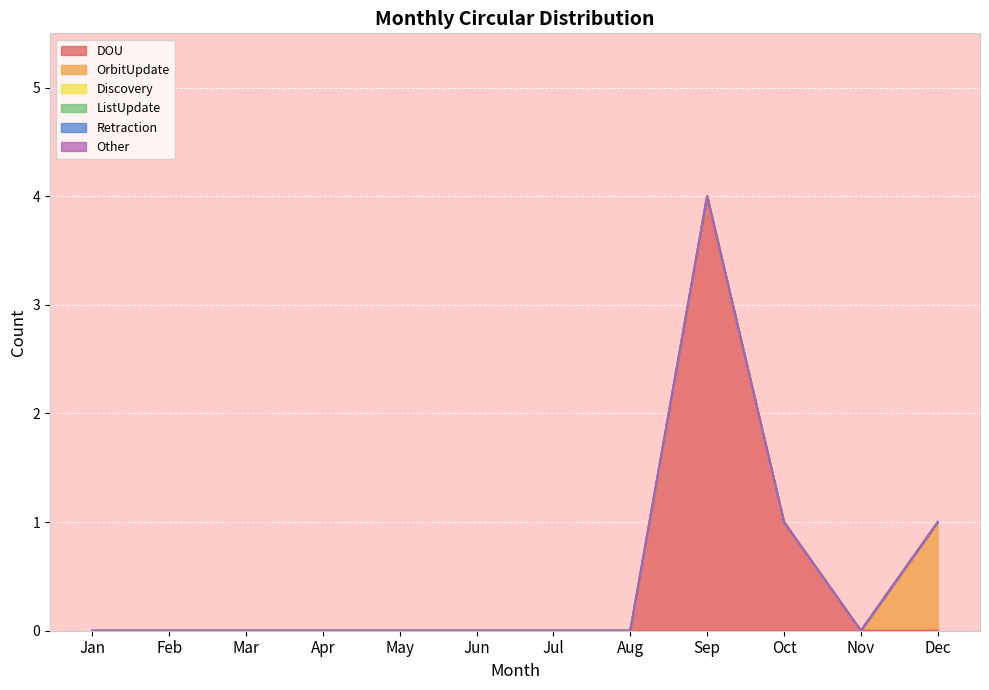

At which category is the sum across all series the highest?

Sep